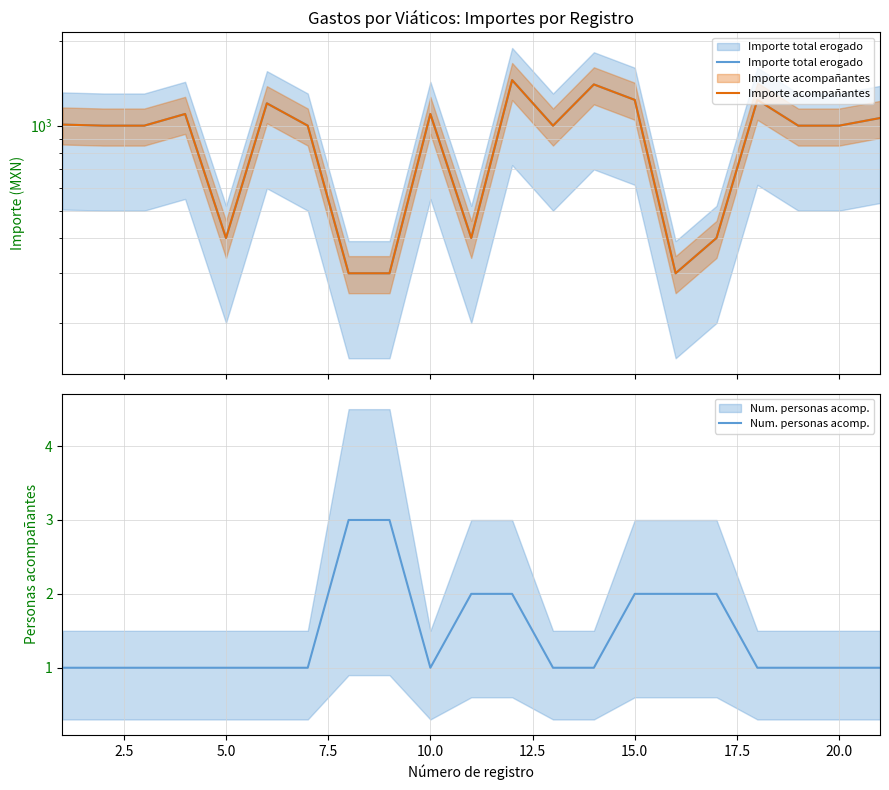

What is the value of the Importe total erogado point at the 2nd from the left?

1000.0